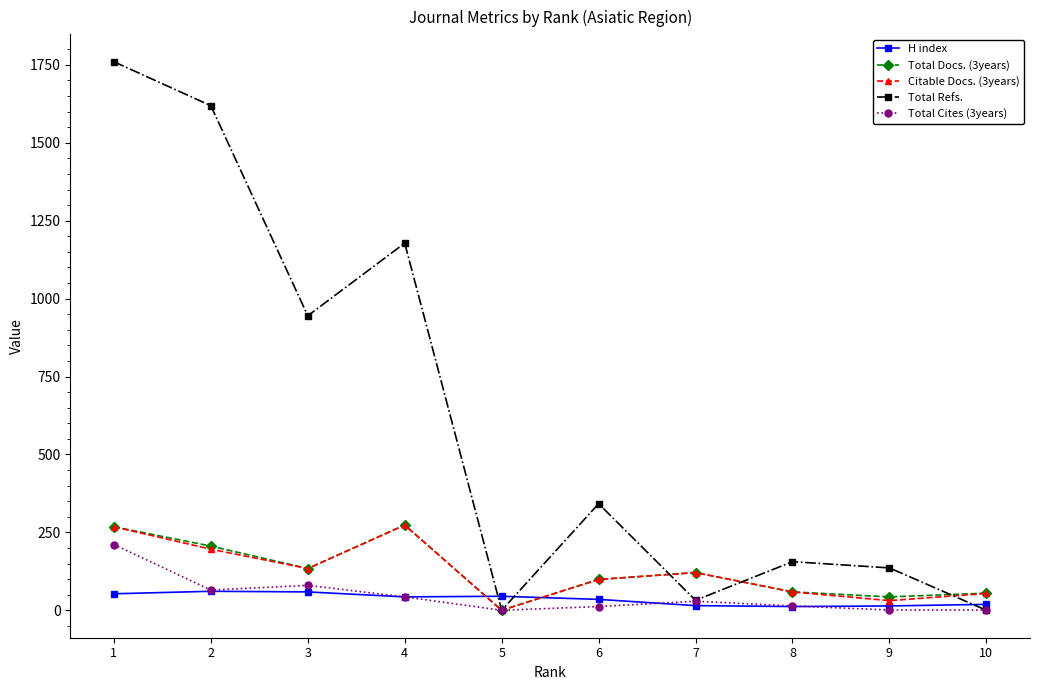

At which label does Citable Docs. (3years) reach its minimum?

5